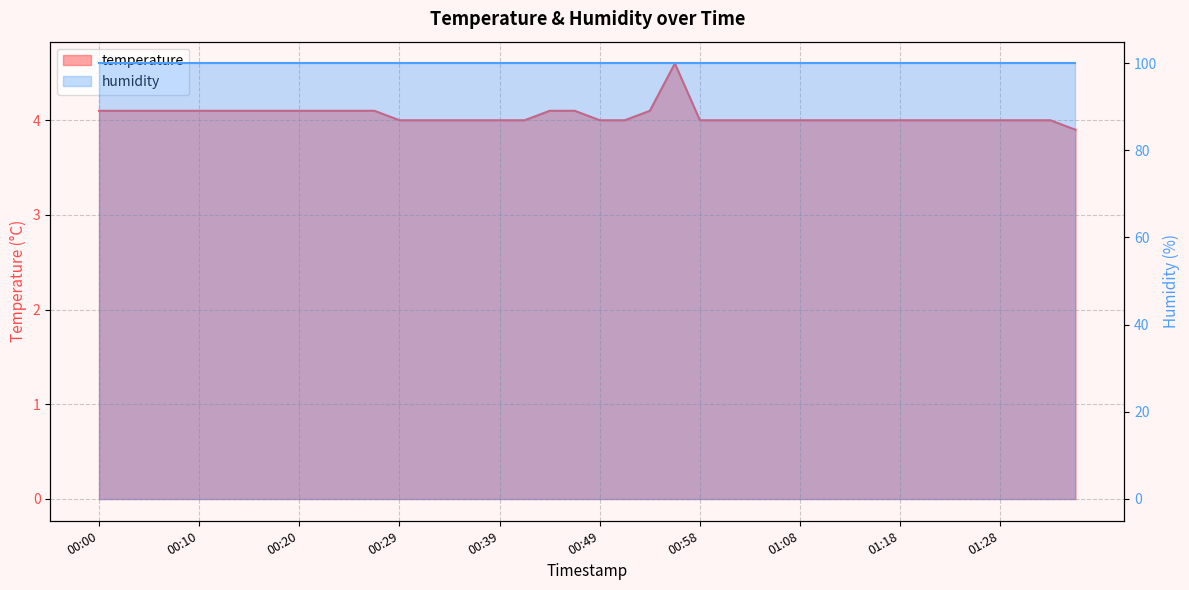

Rank the categories by value from highest to lowest.

00:56, 00:00, 00:03, 00:05, 00:07, 00:10, 00:12, 00:15, 00:17, 00:20, 00:22, 00:24, 00:27, 00:44, 00:46, 00:54, 00:29, 00:32, 00:34, 00:37, 00:39, 00:41, 00:49, 00:51, 00:58, 01:01, 01:03, 01:06, 01:08, 01:11, 01:13, 01:16, 01:18, 01:21, 01:23, 01:26, 01:28, 01:30, 01:33, 01:35